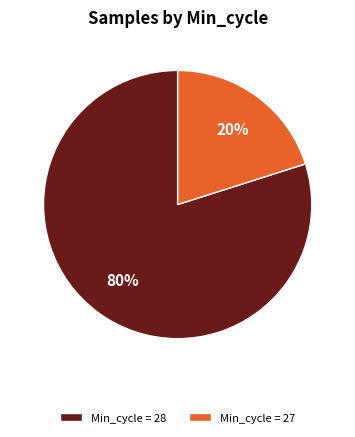

Is Min_cycle = 28 the majority of the pie?

Yes